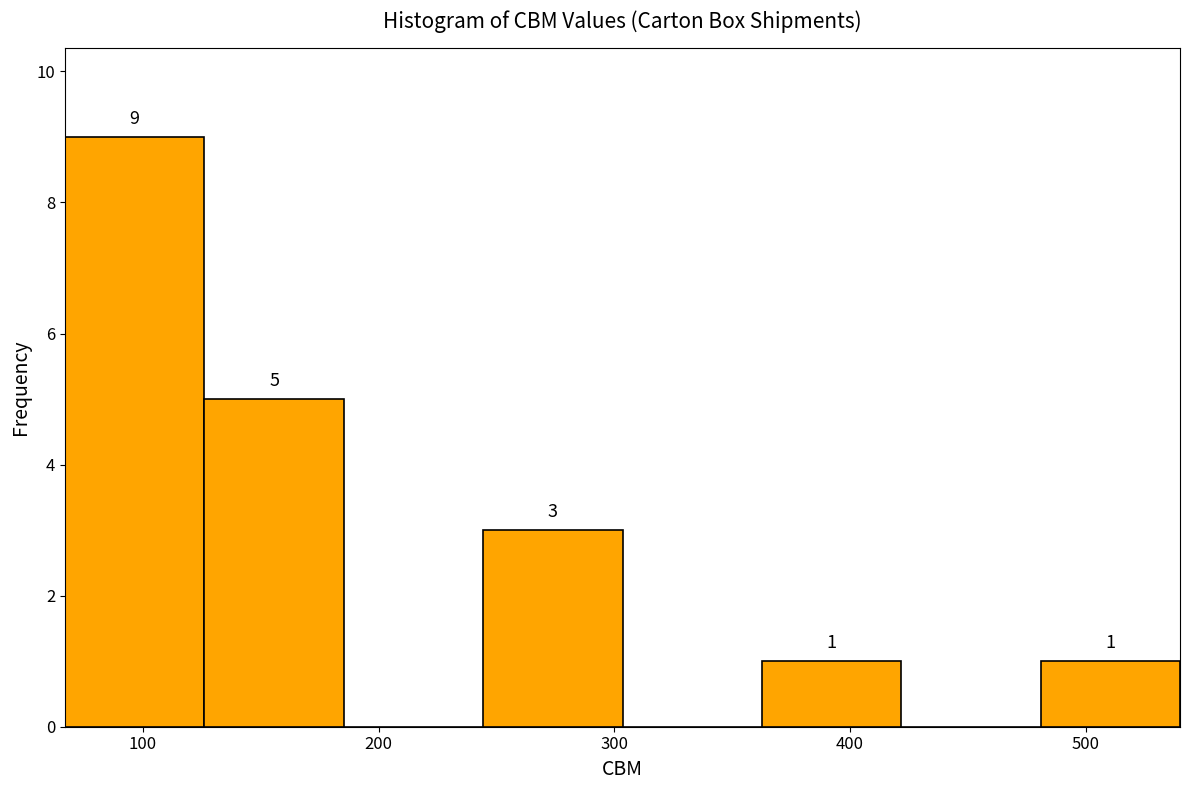

Which range on the x-axis has the tallest bar?

70 to 130